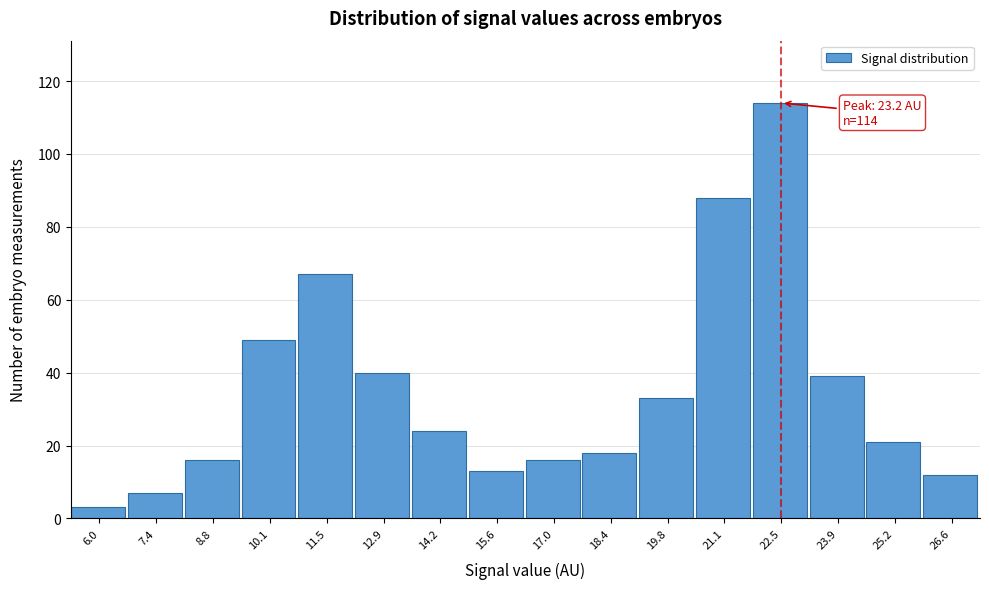

Reading left to right, list all the values displayed in this chart.

3	7	16	49	67	40	24	13	16	18	33	88	114	39	21	12